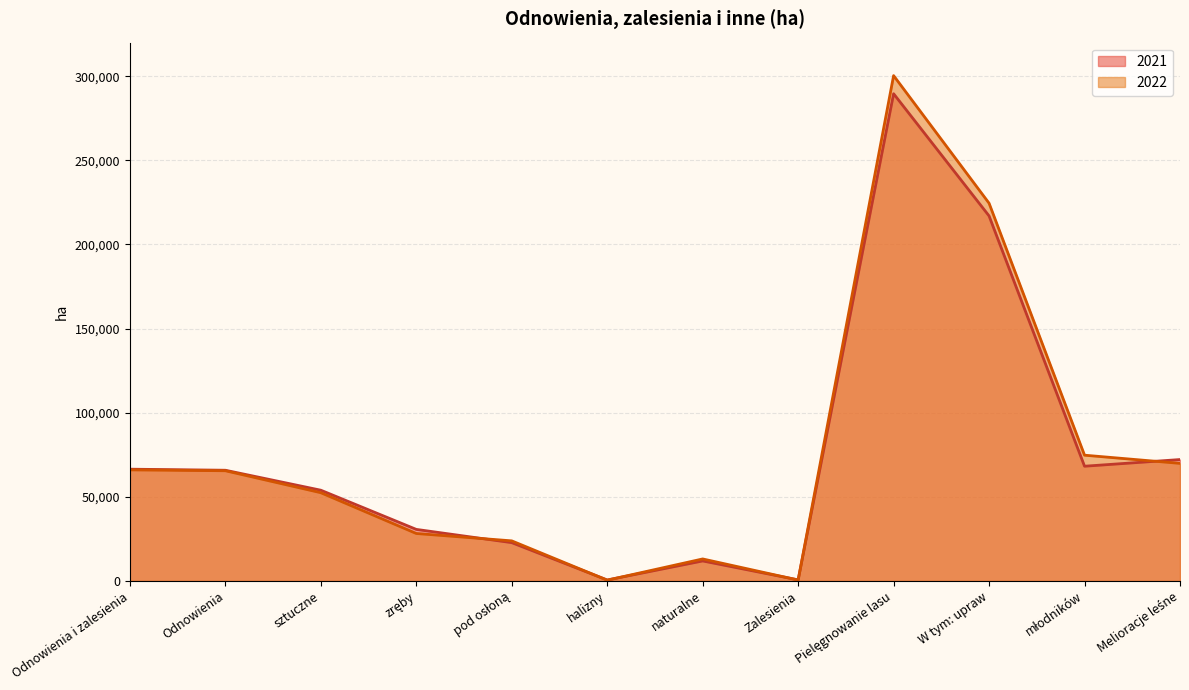

Is it true that 2022 equals 38460 at pod osłoną?

False